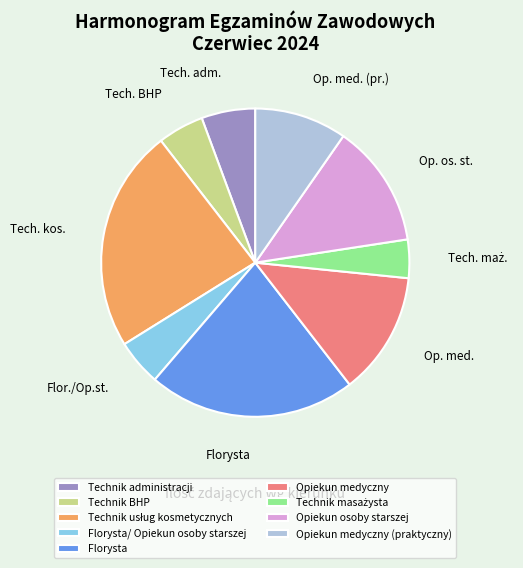

True or false: Opiekun medyczny (praktyczny) accounts for 1% of the total.

False